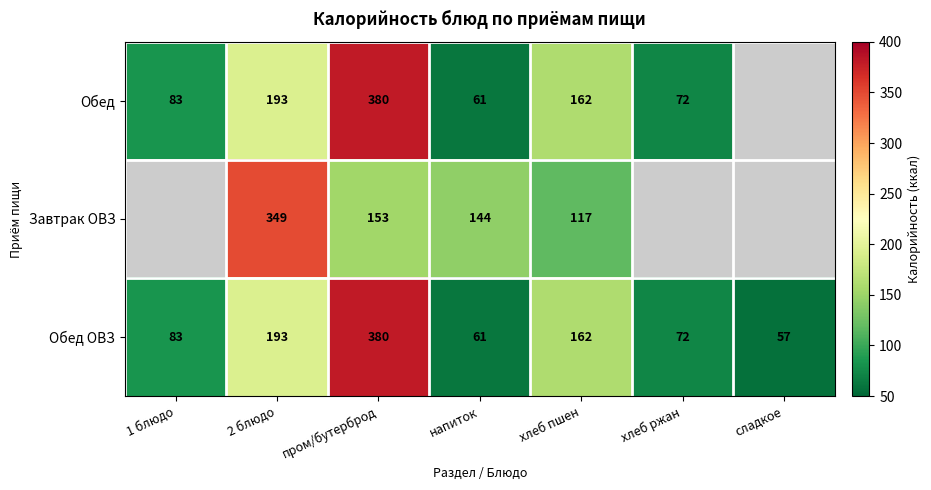

What is the difference between the highest and lowest values at хлеб пшен?

45